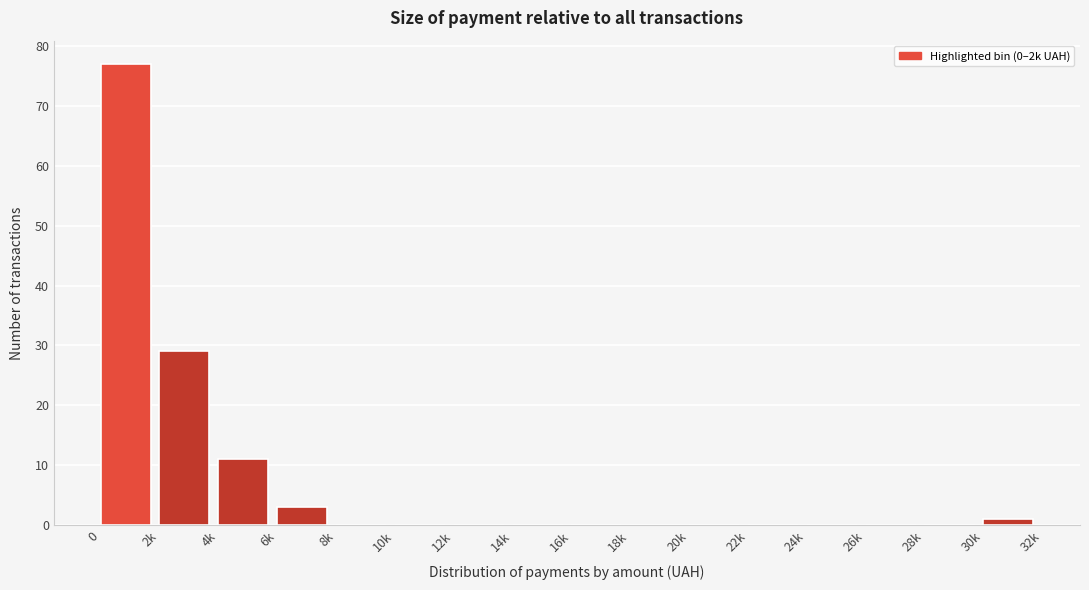

Reading right to left, list all the values displayed in this chart.

30k=1	28k=0	26k=0	24k=0	22k=0	20k=0	18k=0	16k=0	14k=0	12k=0	10k=0	8k=0	6k=3	4k=11	2k=29	0=77